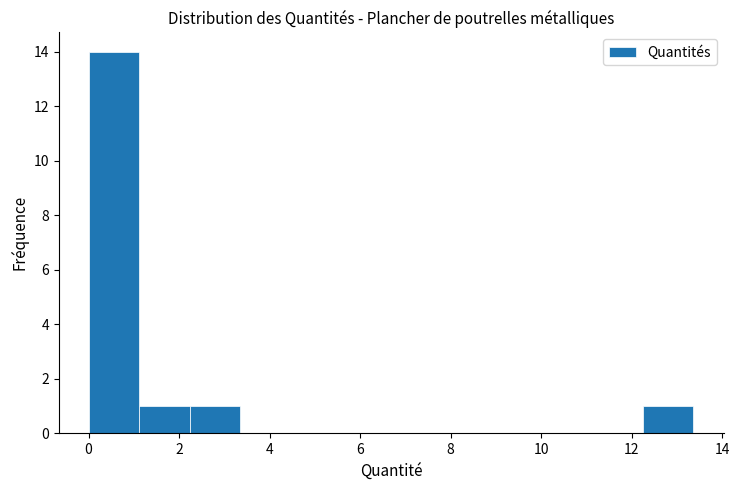

How tall is the bar that spans 12.2 to 13.4 on the x-axis? Neither the bar edges nor the heights are printed on the chart, so give them approximately, as read against the axes.

1